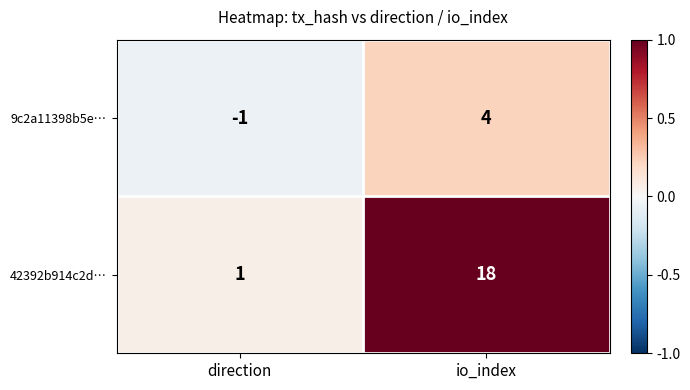

Rank the series by their maximum value, from highest to lowest.

42392b914c2d…, 9c2a11398b5e…